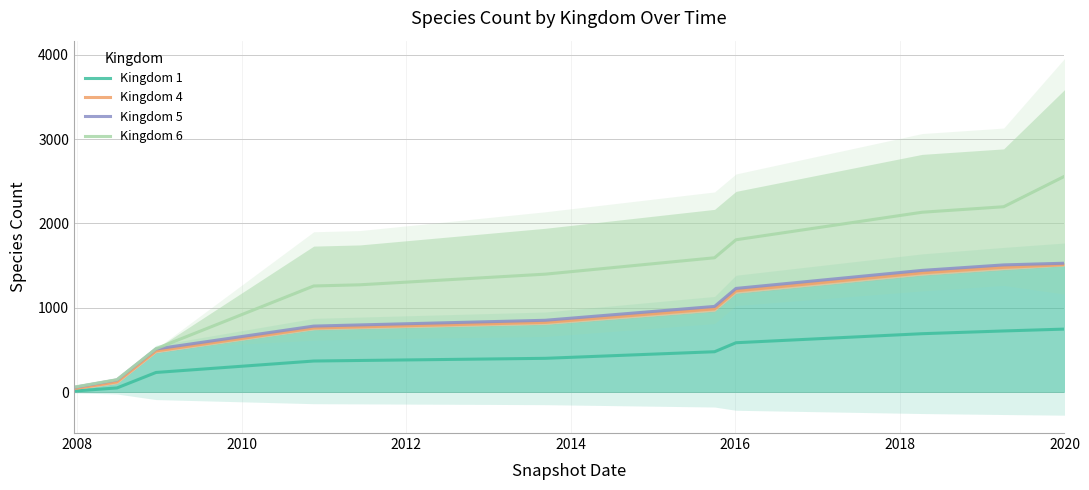

What is the sum of all Kingdom 6 values?

14954.5